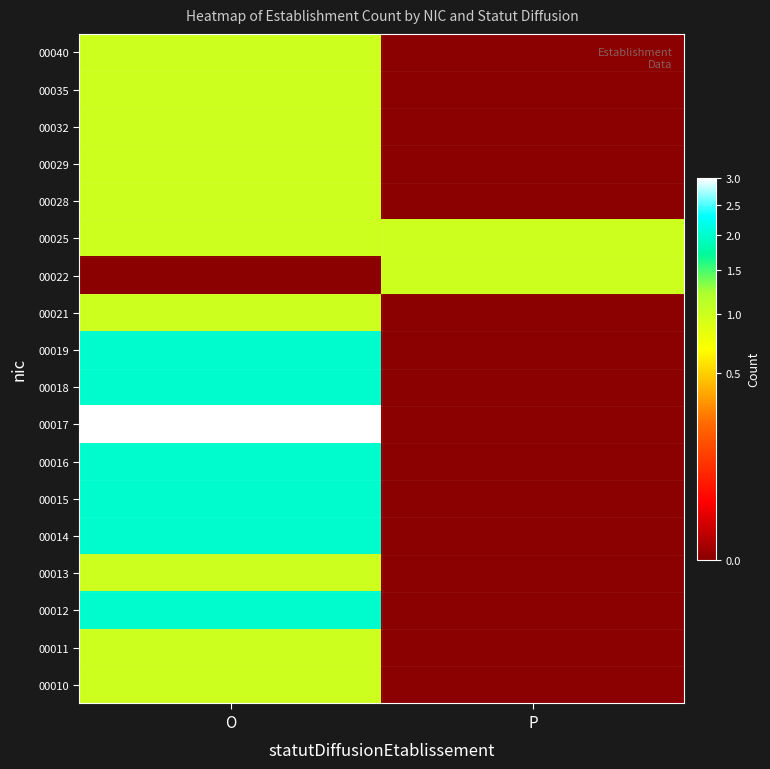

At how many categories does at least one series exceed 2?

1